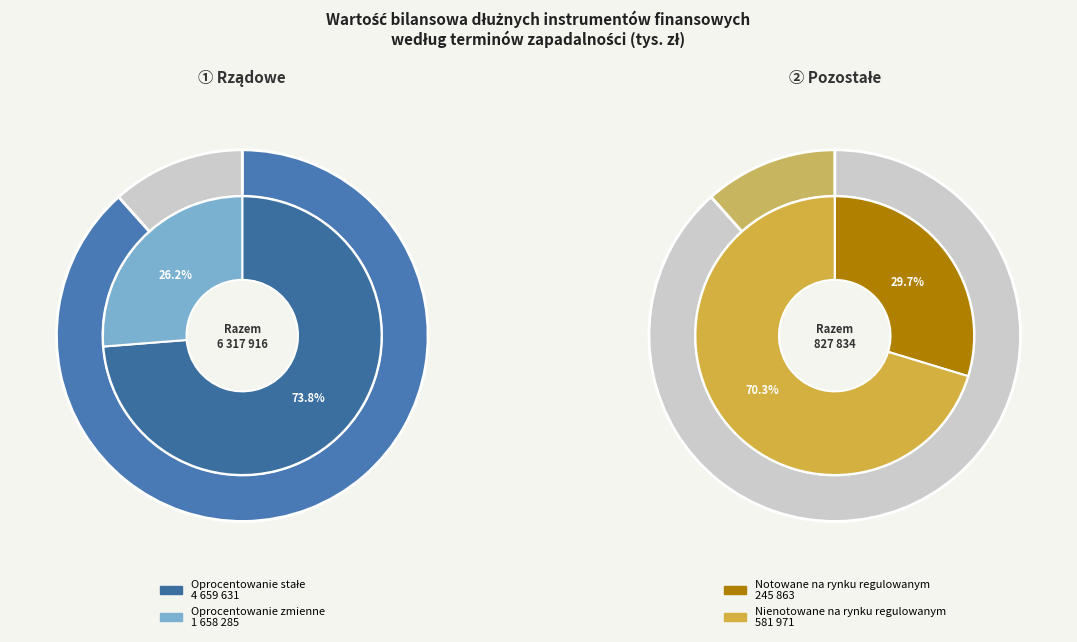

To the nearest percent, what is the combined percentage of Pozostałe and Rządowe?

100%